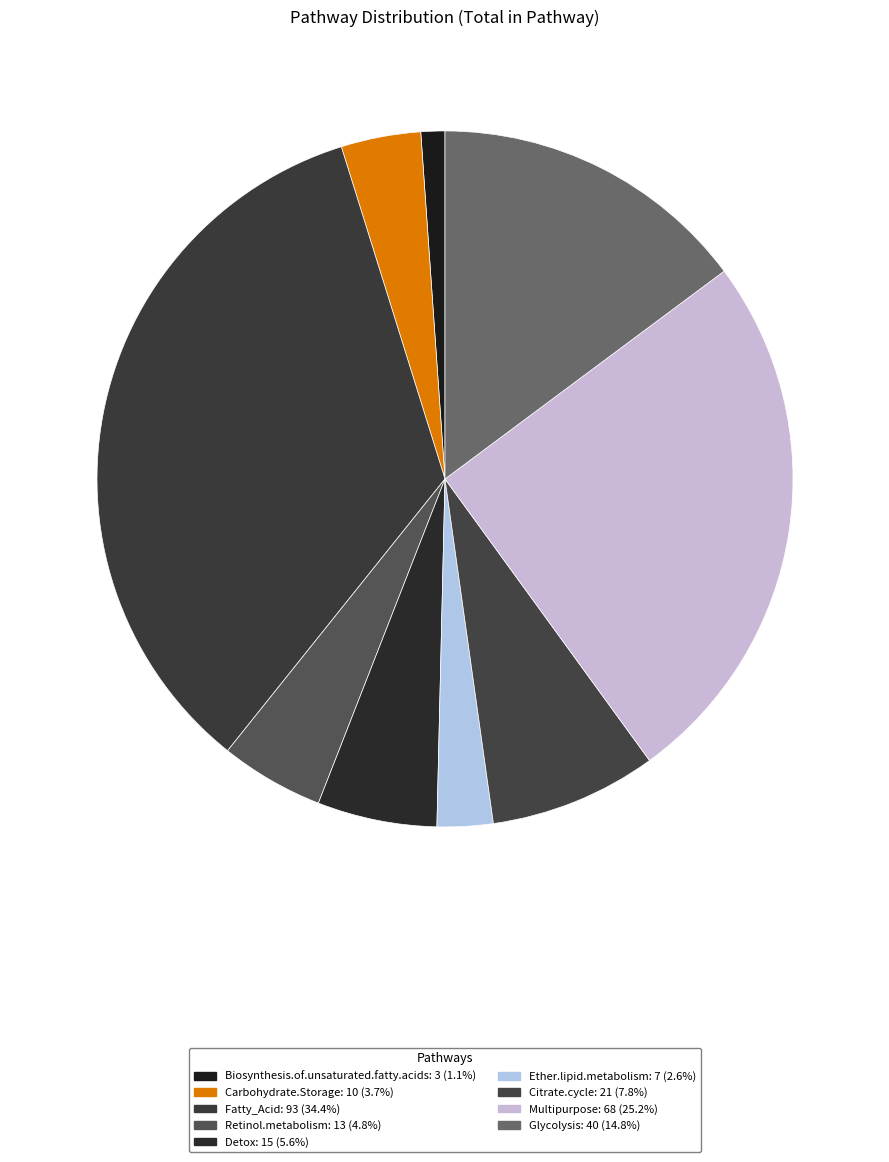

Count the number of slices in the pie.

9